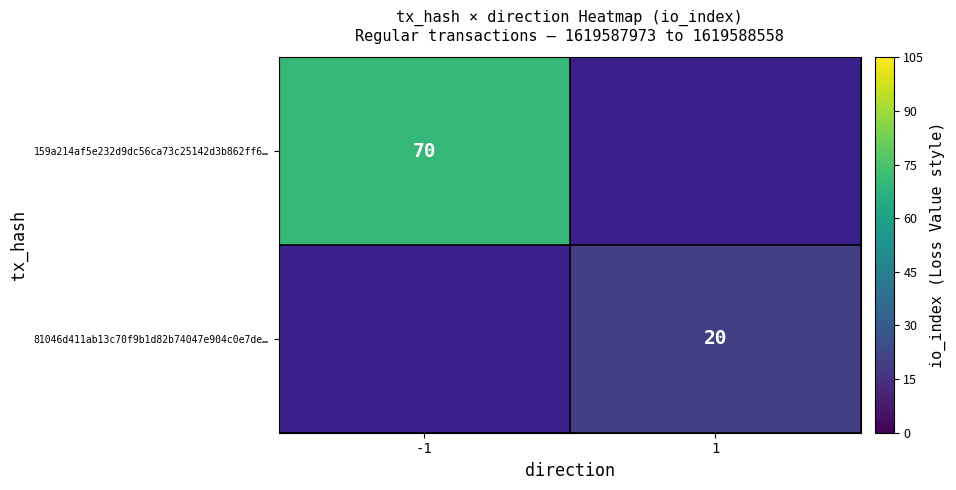

Is the value of 159a214af5e232d9dc56ca73c25142d3b862ff6… at -1 greater than the value of 81046d411ab13c70f9b1d82b74047e904c0e7de… at 1?

Yes